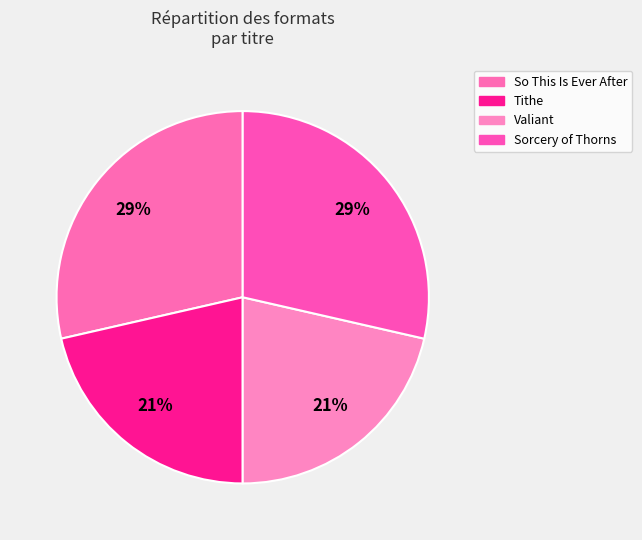

How many slices are in this pie chart?

4